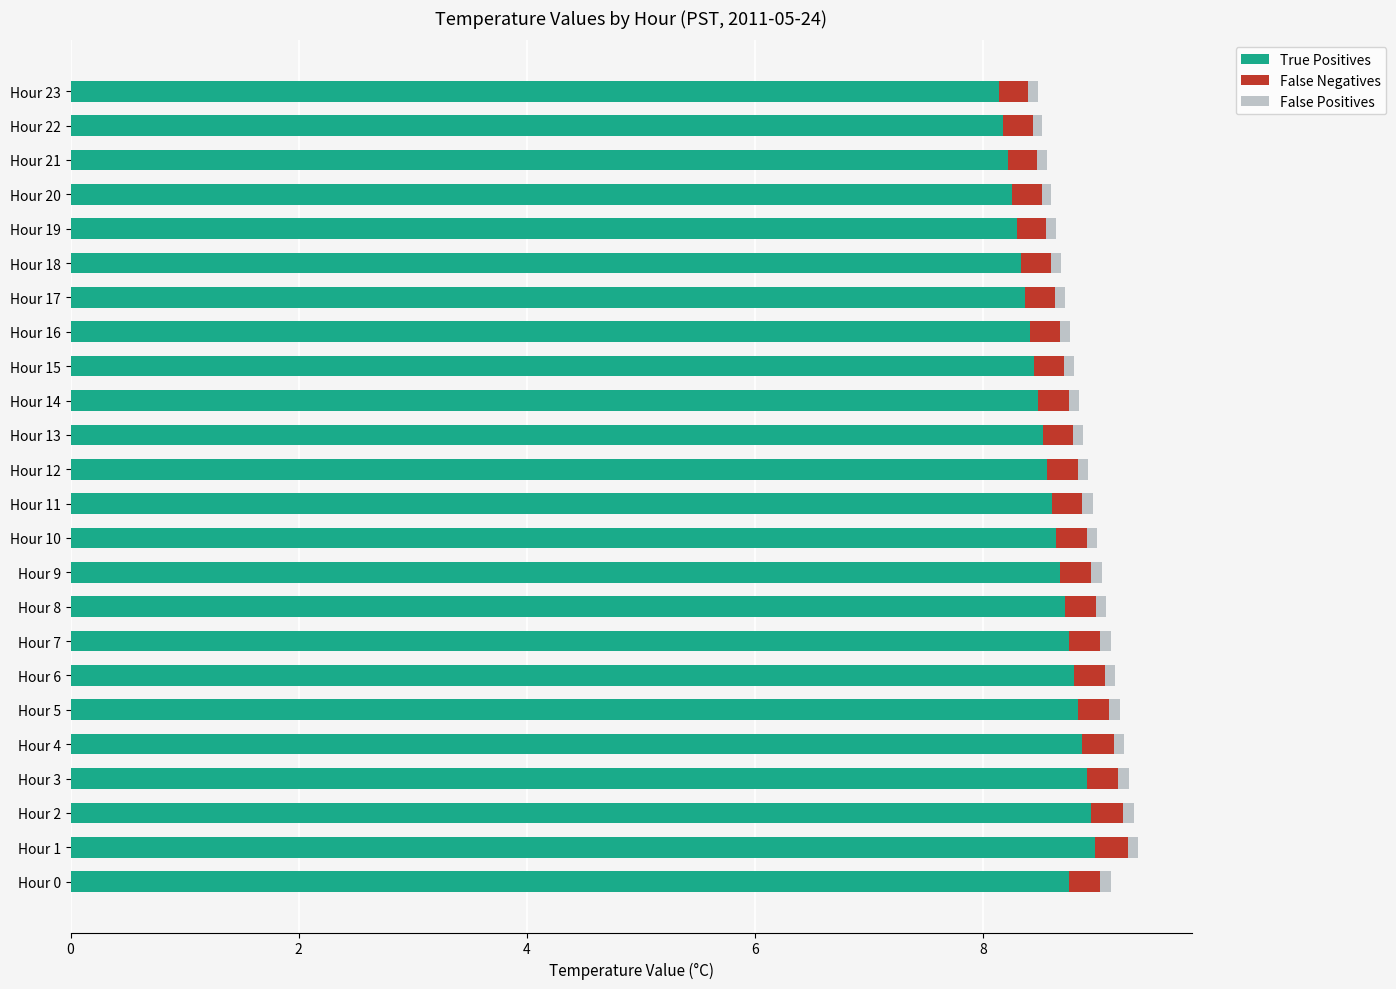

The True Positives series shows 4.6 at Hour 21. True or false?

False